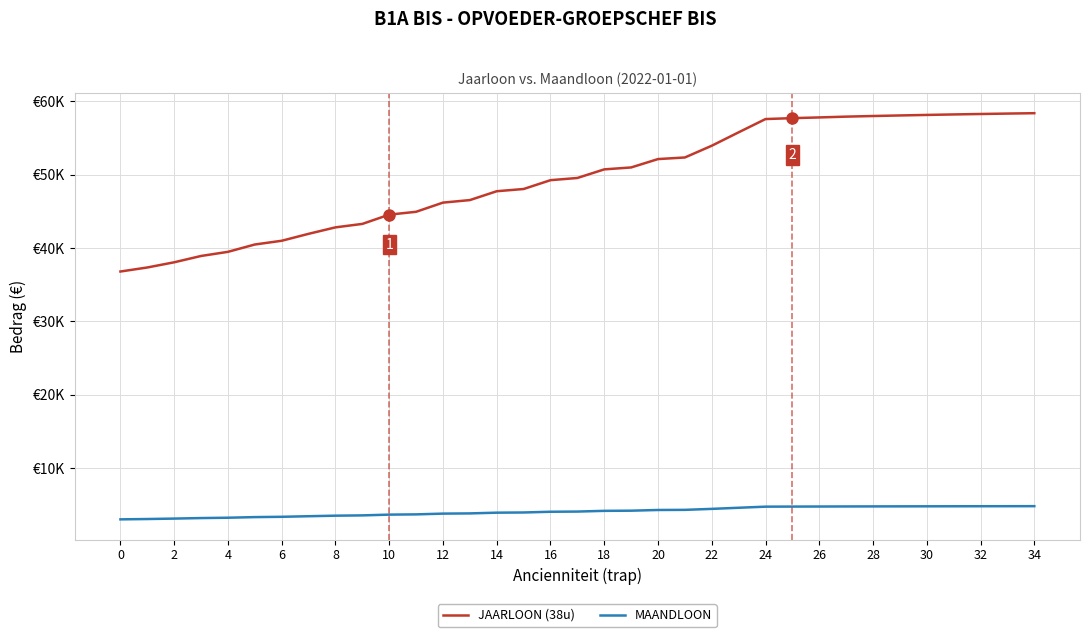

What is the value of the MAANDLOON point at the 34th from the left?

4858.4